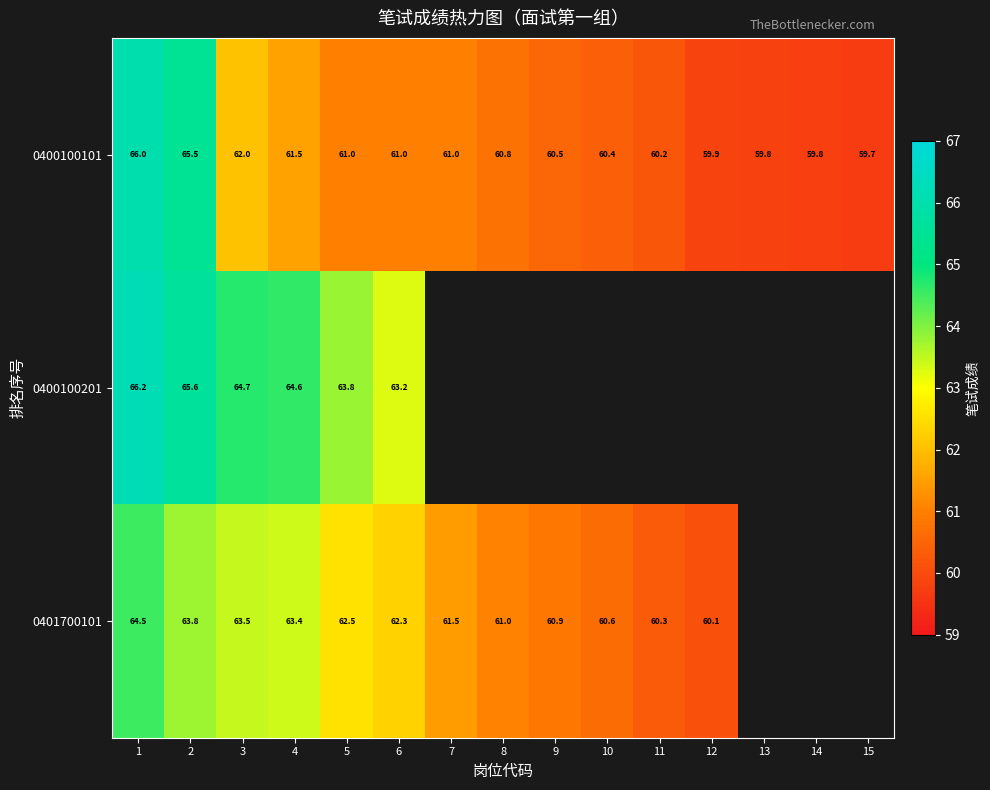

What value does the 0400100101 series have at 6?

61.0